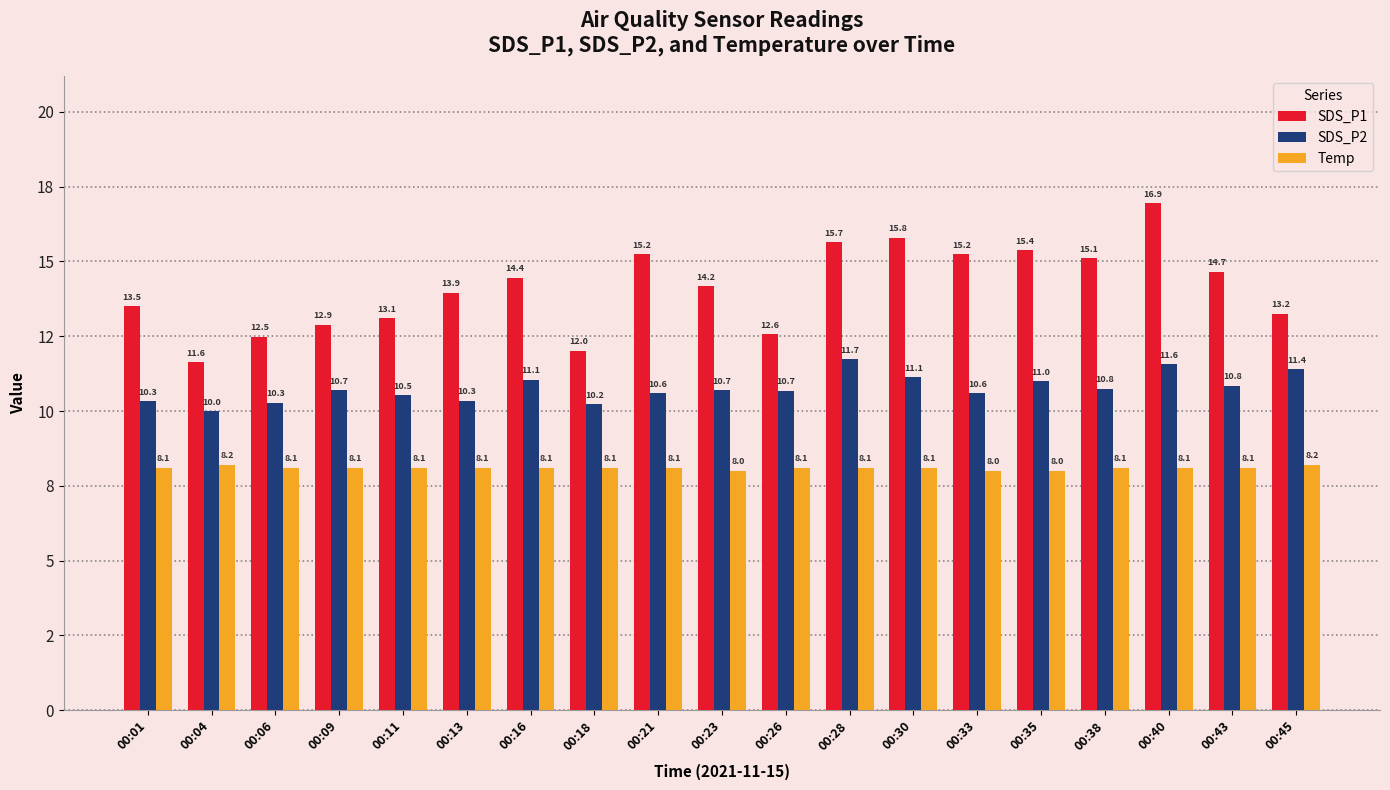

What is the total value across all series at 00:38?

34.0